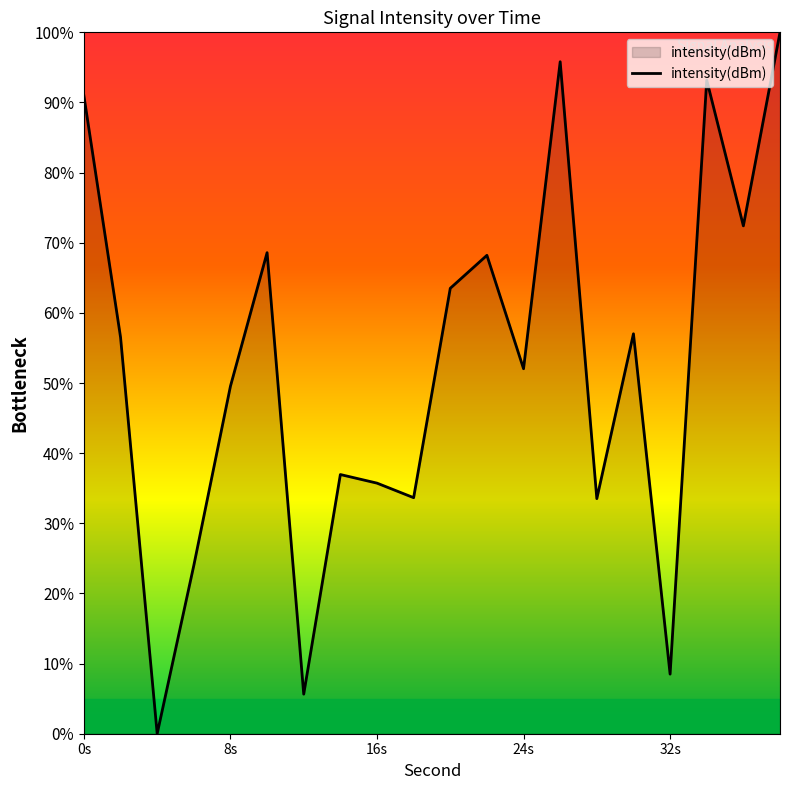

Does the chart have visible grid lines?

No